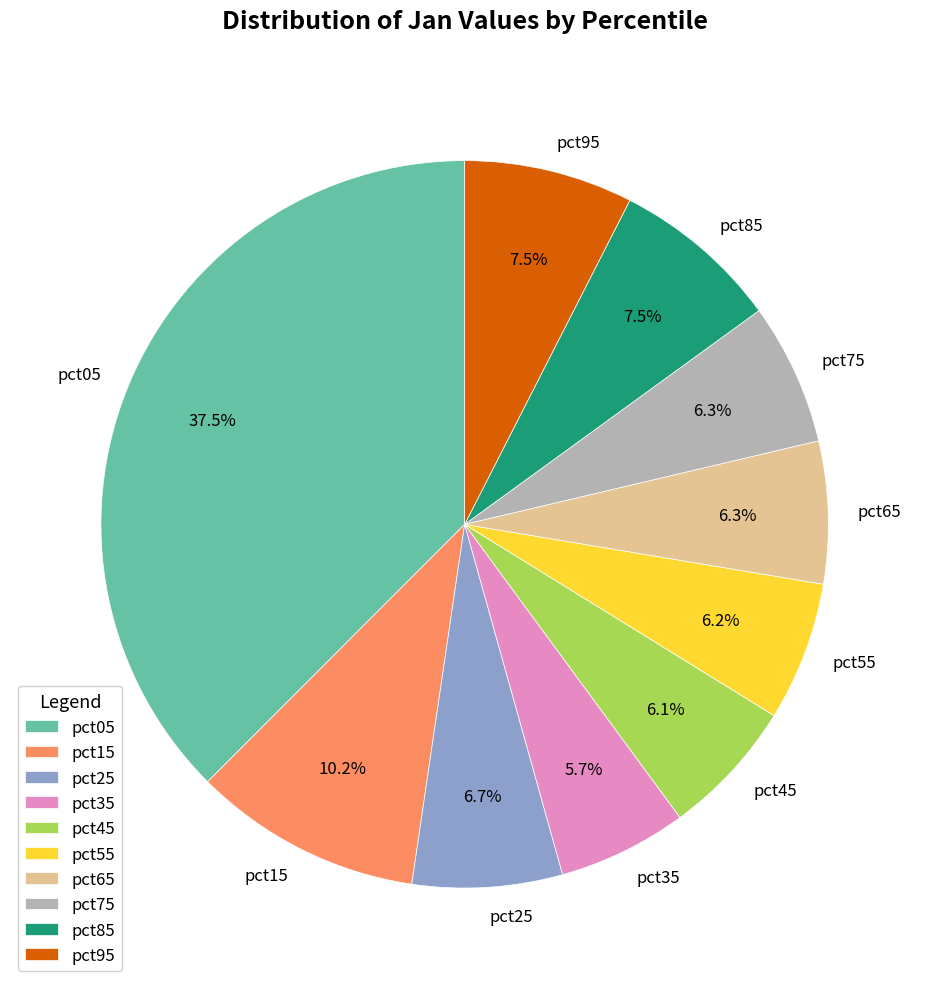

Approximately how many times larger is the value at pct15 compared to pct05?

0.3